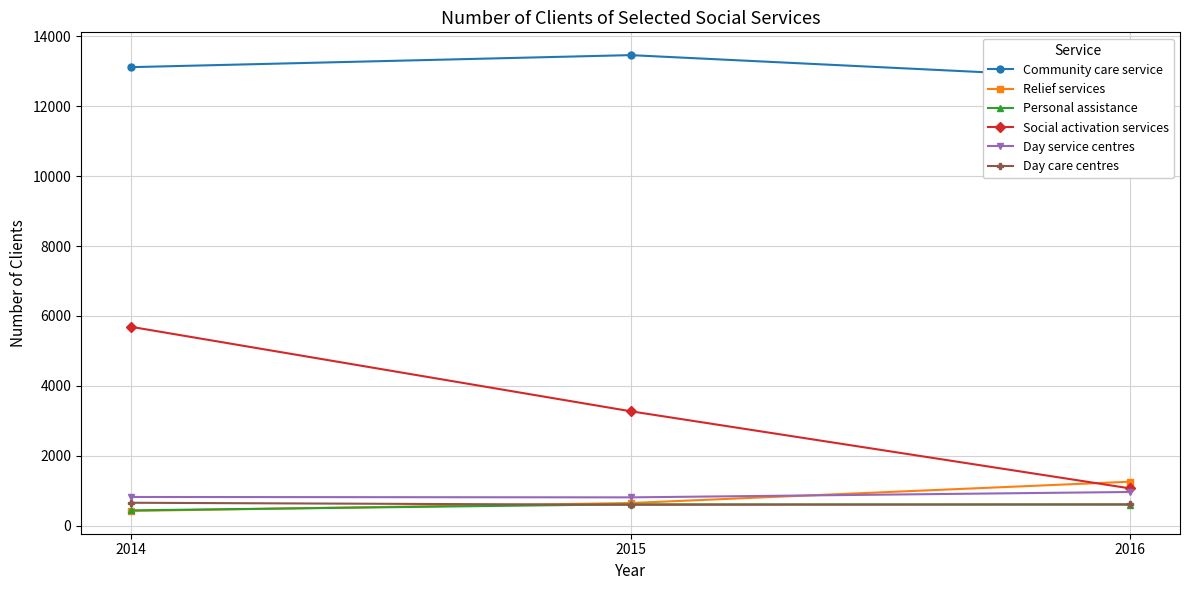

Which series changed the most between 2014 and 2015?

Social activation services